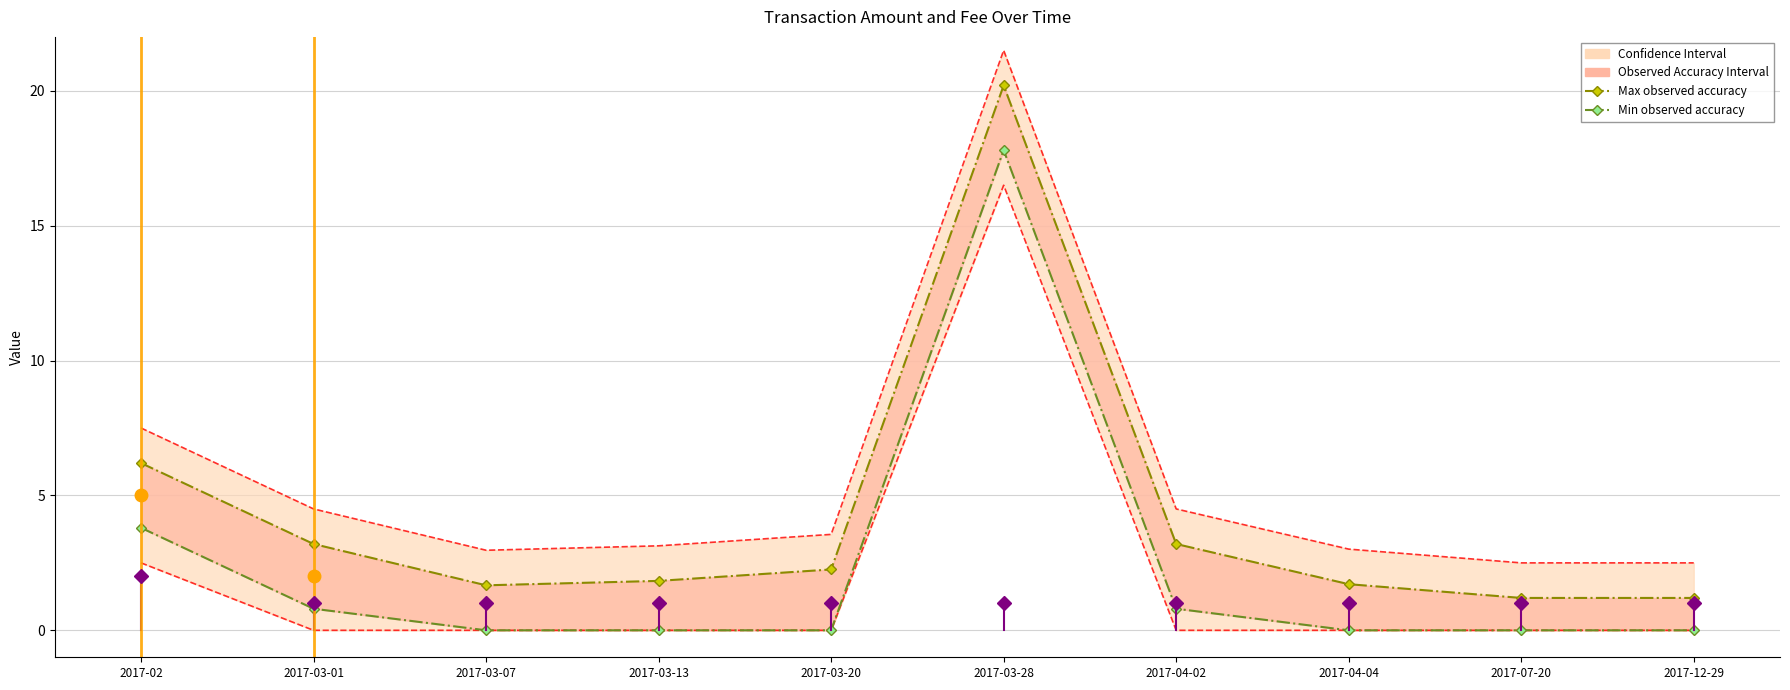

What is the value of the Max observed accuracy point at the 5th from the left?

2.3